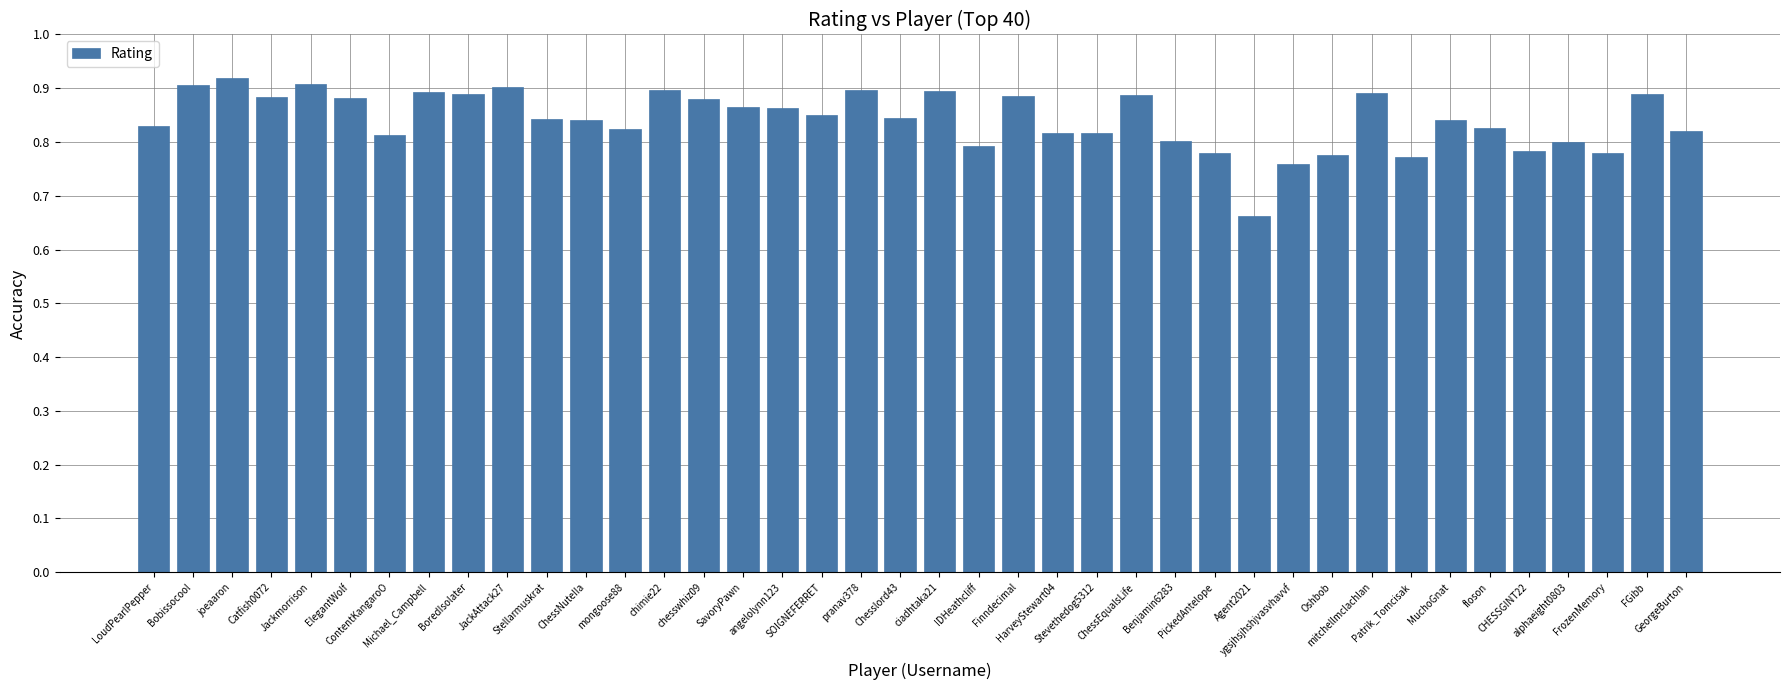

What value does the data have at MuchoGnat?

1683